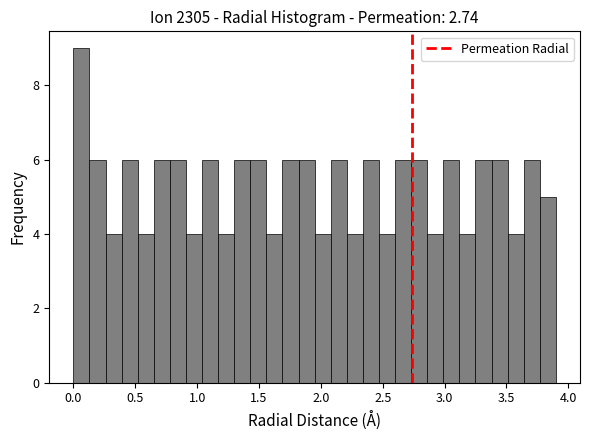

Read against the x-axis, roughly where is the centre of the tallest bar?

0.05